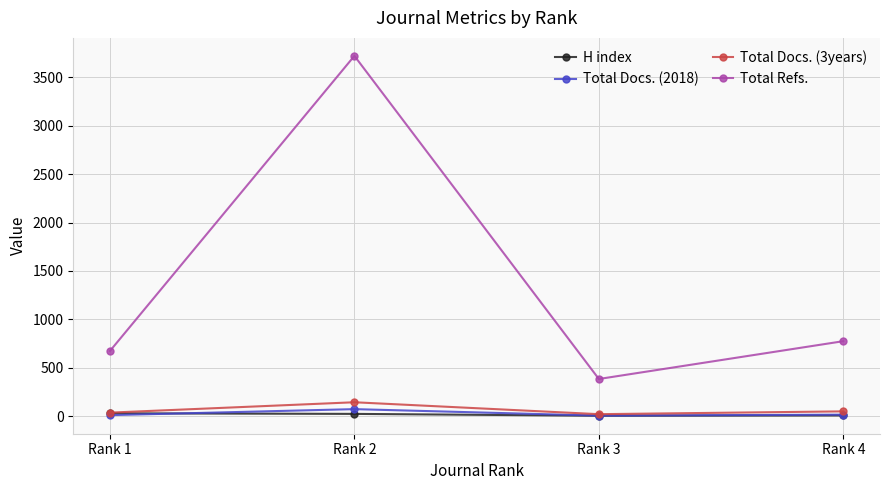

At which category does Total Refs. reach its first local peak?

Rank 2